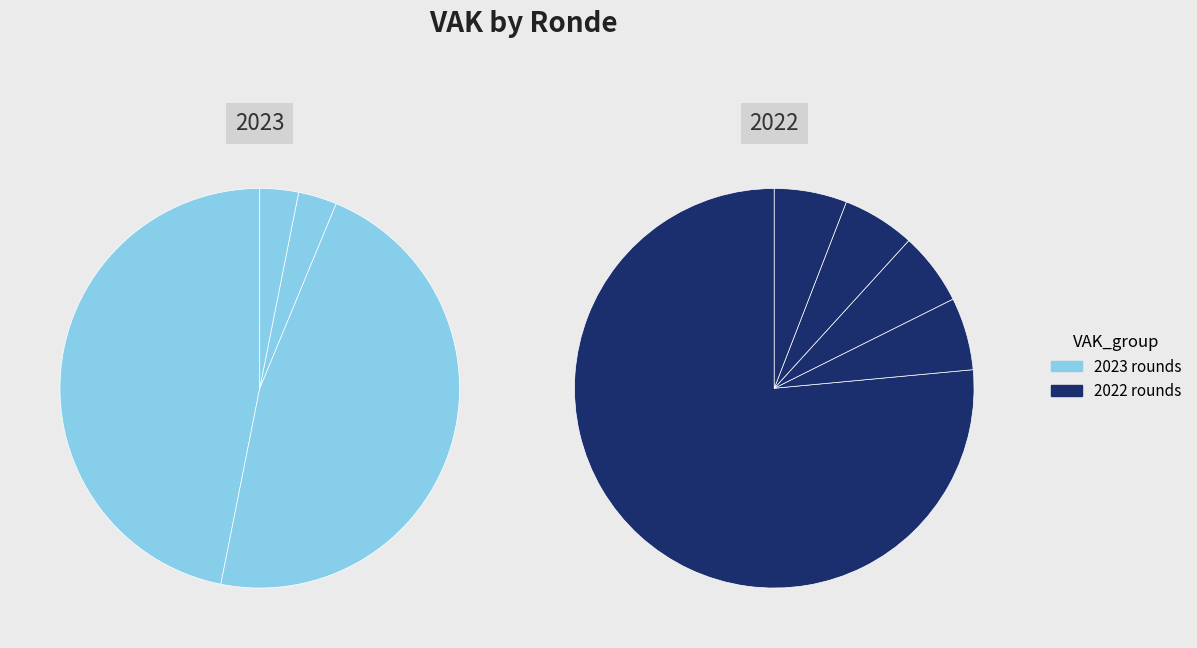

Is it true that 2023 Opmaak - goedgekeurd is 8% of the pie?

False